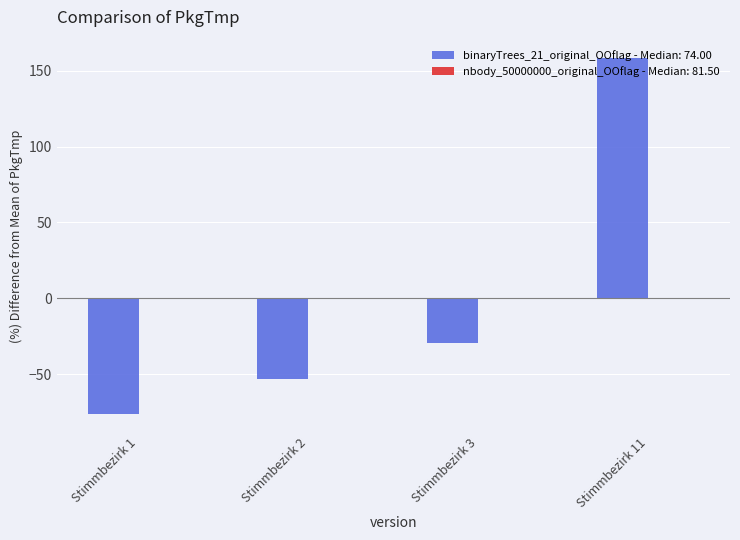

Is it true that the value at Stimmbezirk 1 is -76.5?

True